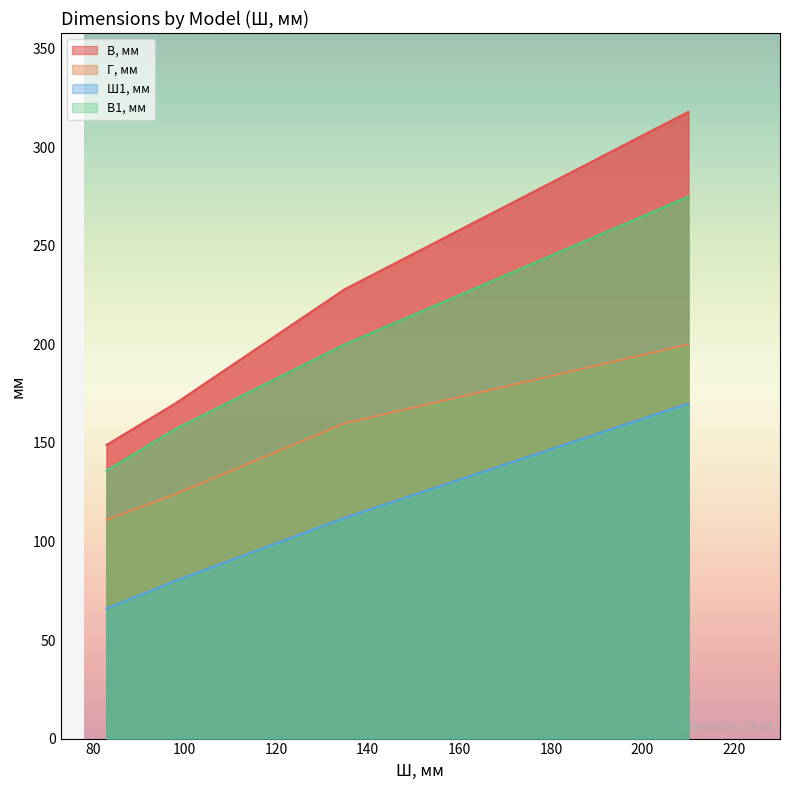

True or false: Ш1, мм and В1, мм intersect in this chart.

False